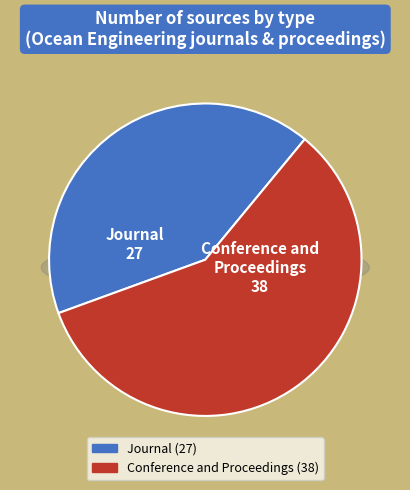

To the nearest percent, what is the difference between the conference and proceedings and journal slice percentages?

17%